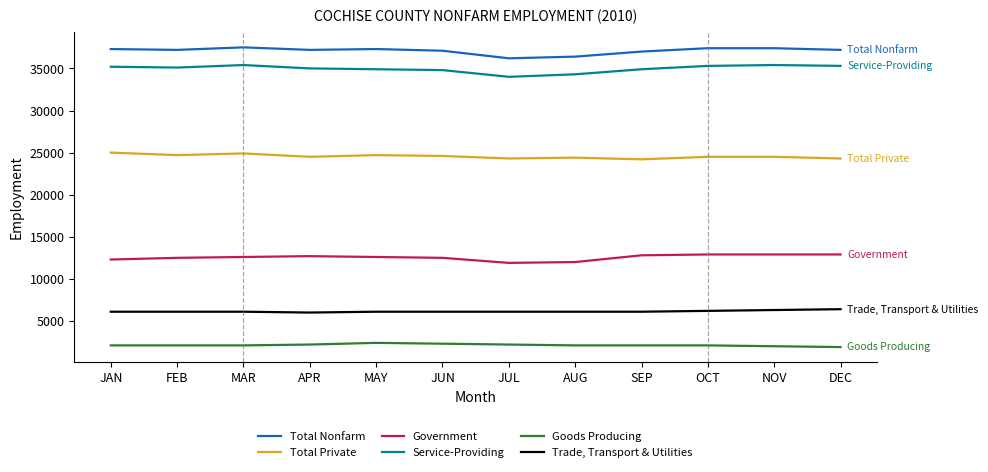

True or false: Trade, Transport & Utilities and Goods Producing cross at least once.

False